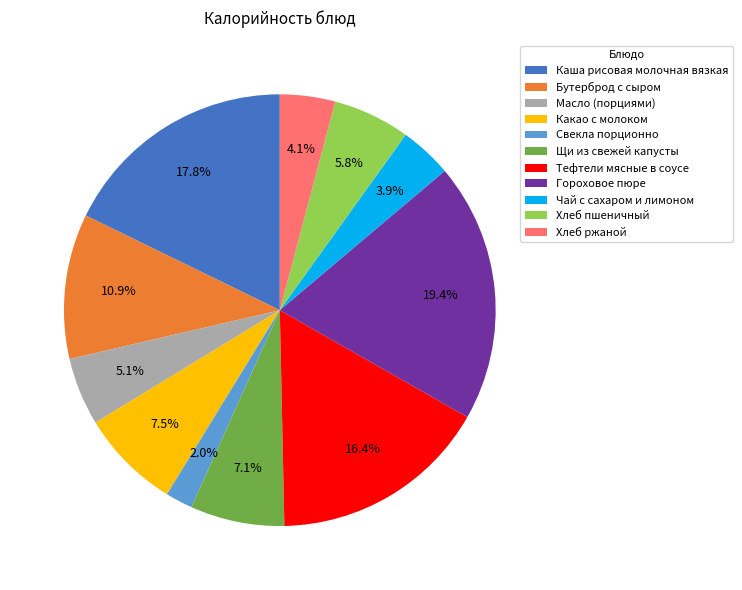

To the nearest percent, what portion does Тефтели мясные в соусе represent?

16%